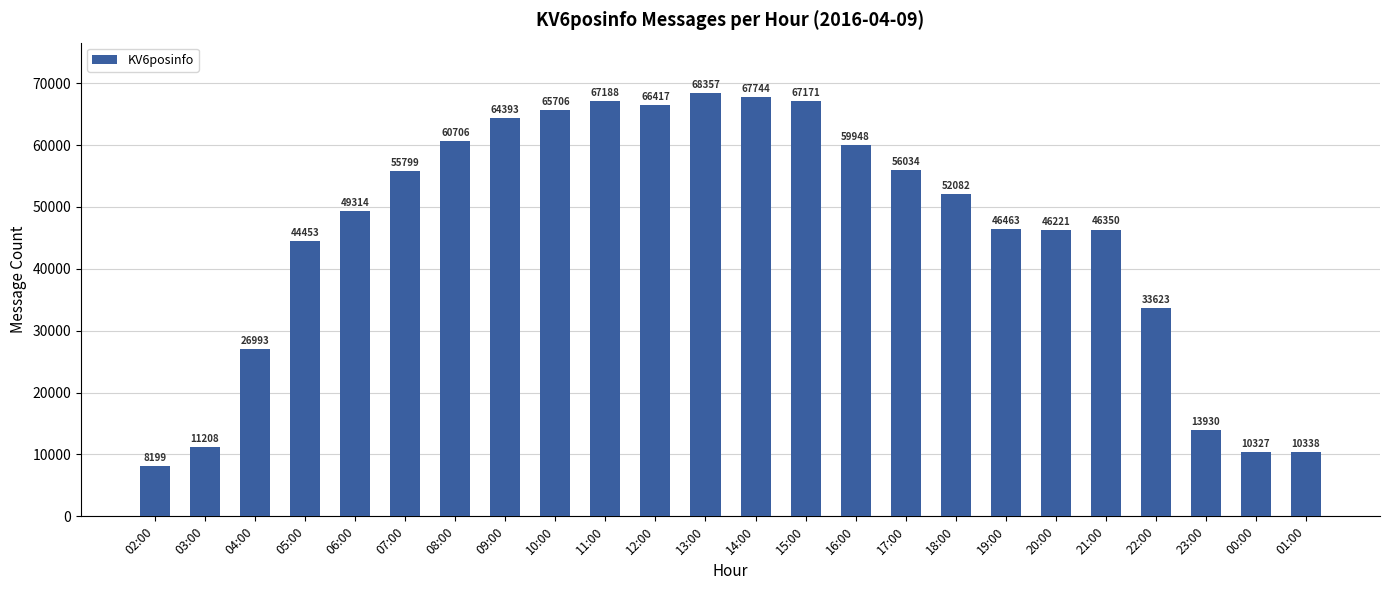

True or false: the data shows 12472 at 08:00.

False